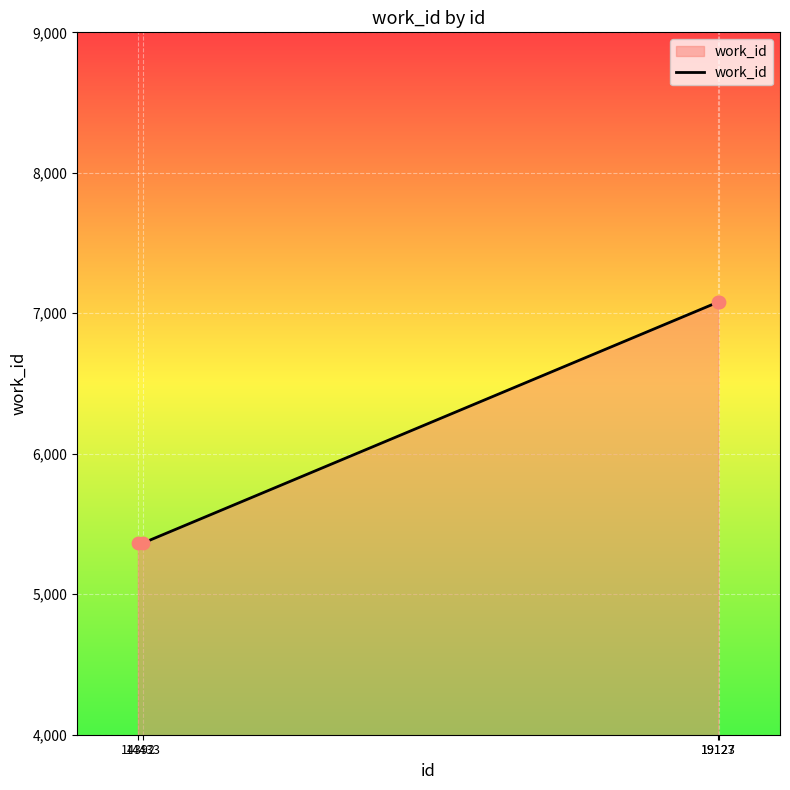

What is the change in value from 14392 to 19127?

+1714